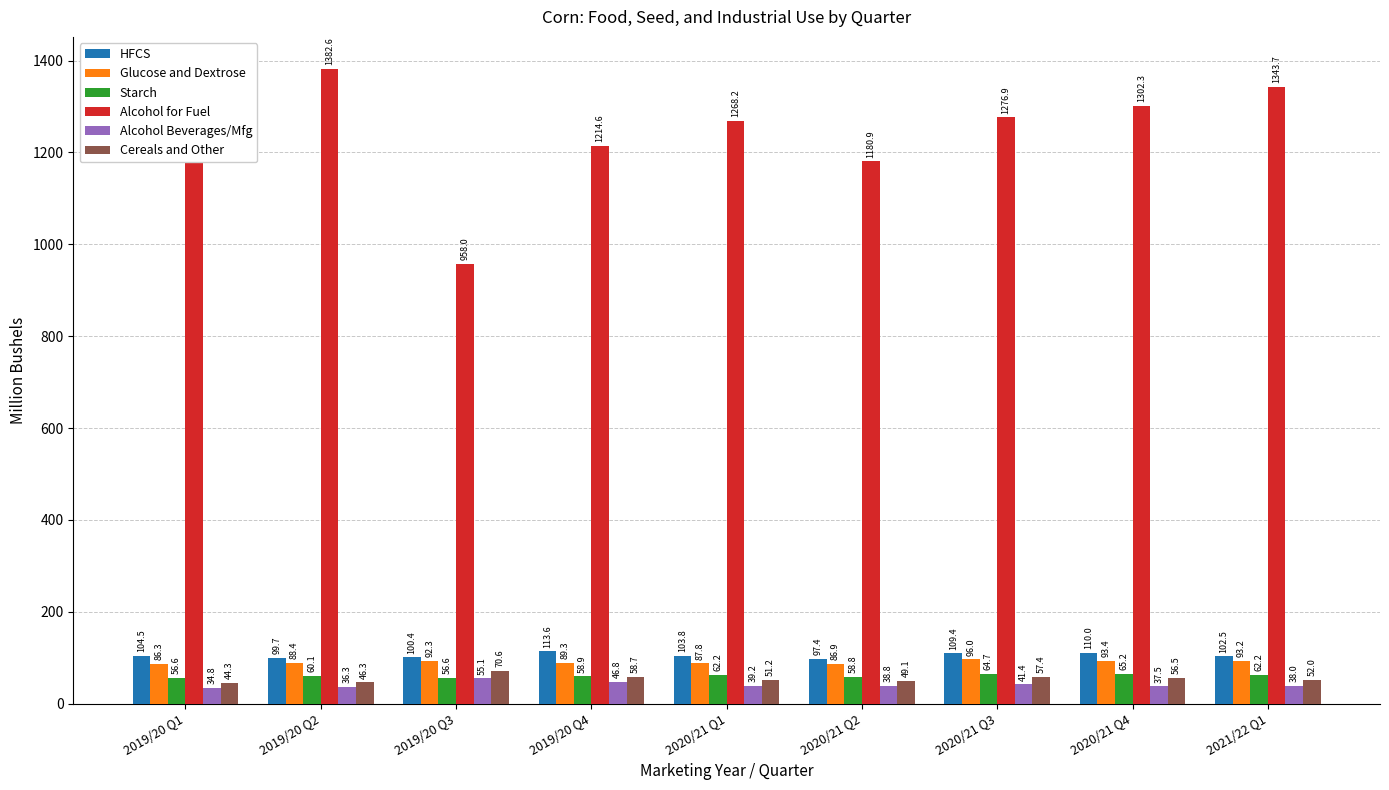

What is the difference between the HFCS values at 2020/21 Q4 and 2019/20 Q4?

3.6